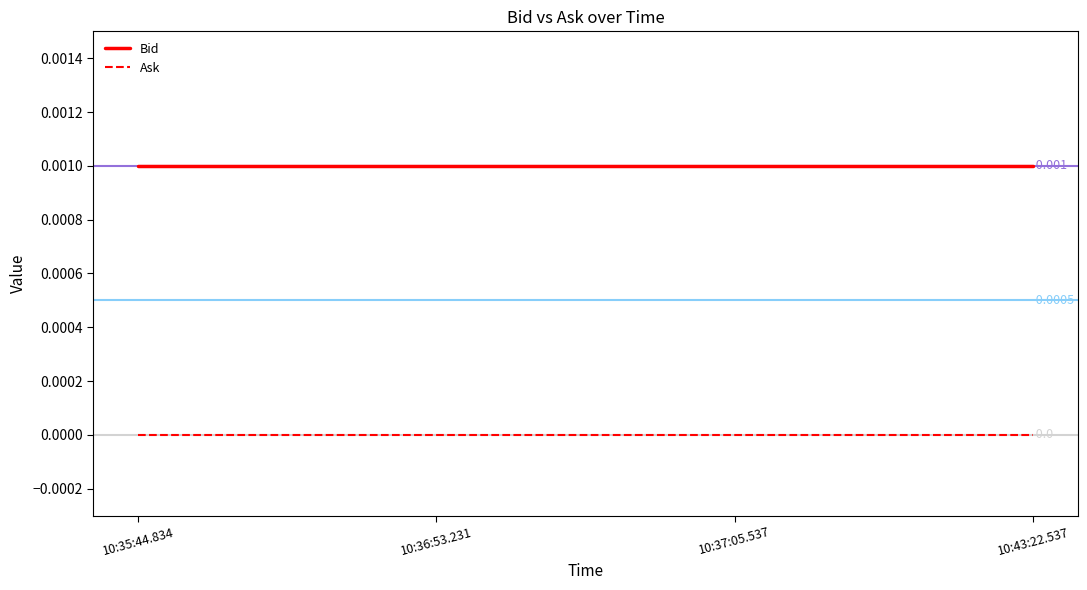

Is the value of Bid at 10:43:22.537 greater than the value of Ask at 10:37:05.537?

Yes